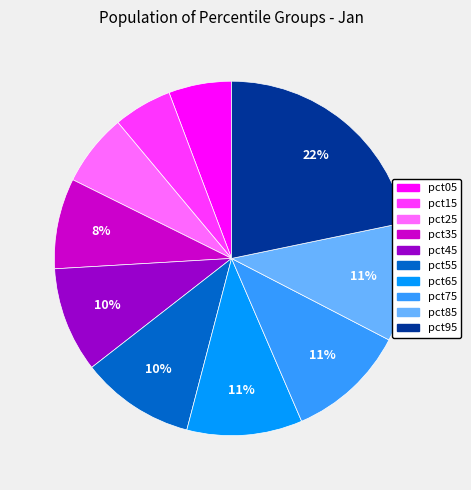

What percentage is the pct15 slice, to the nearest percent?

5%